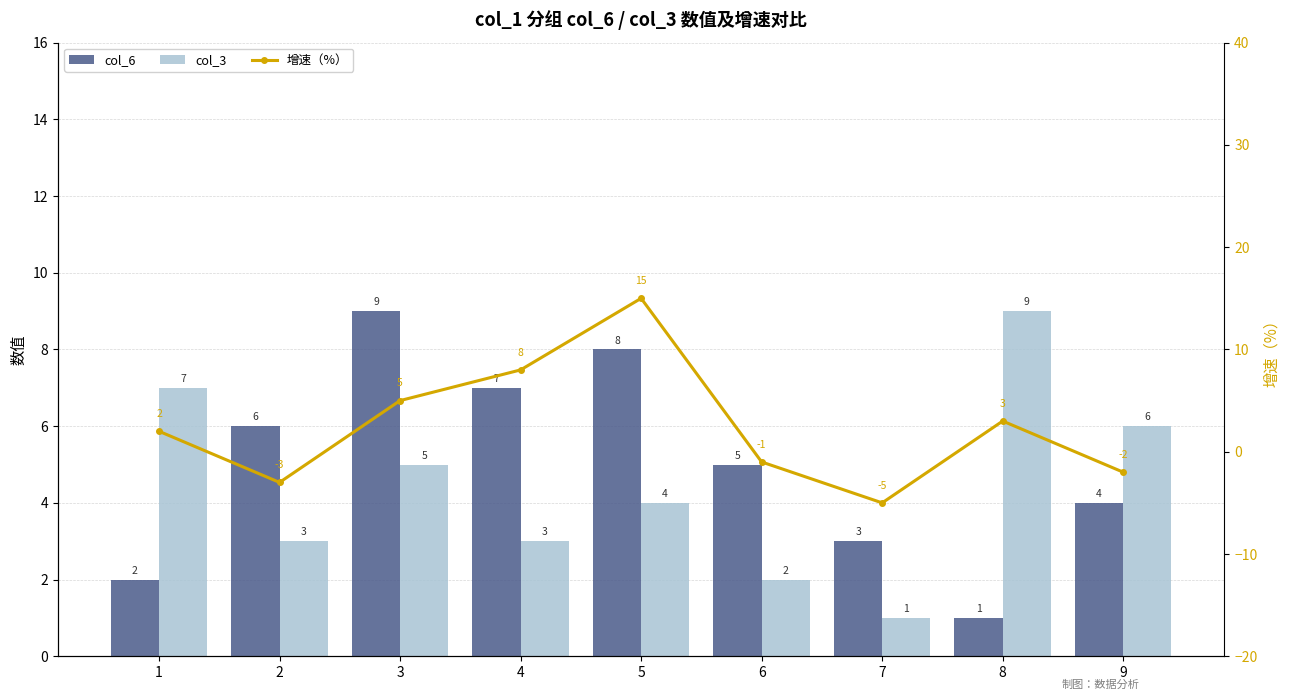

Reading right to left, list all the values displayed in this chart.

col_6: 4	1	3	5	8	7	9	6	2
col_3: 6	9	1	2	4	3	5	3	7
增速（%）: -2	3	-5	-1	15	8	5	-3	2